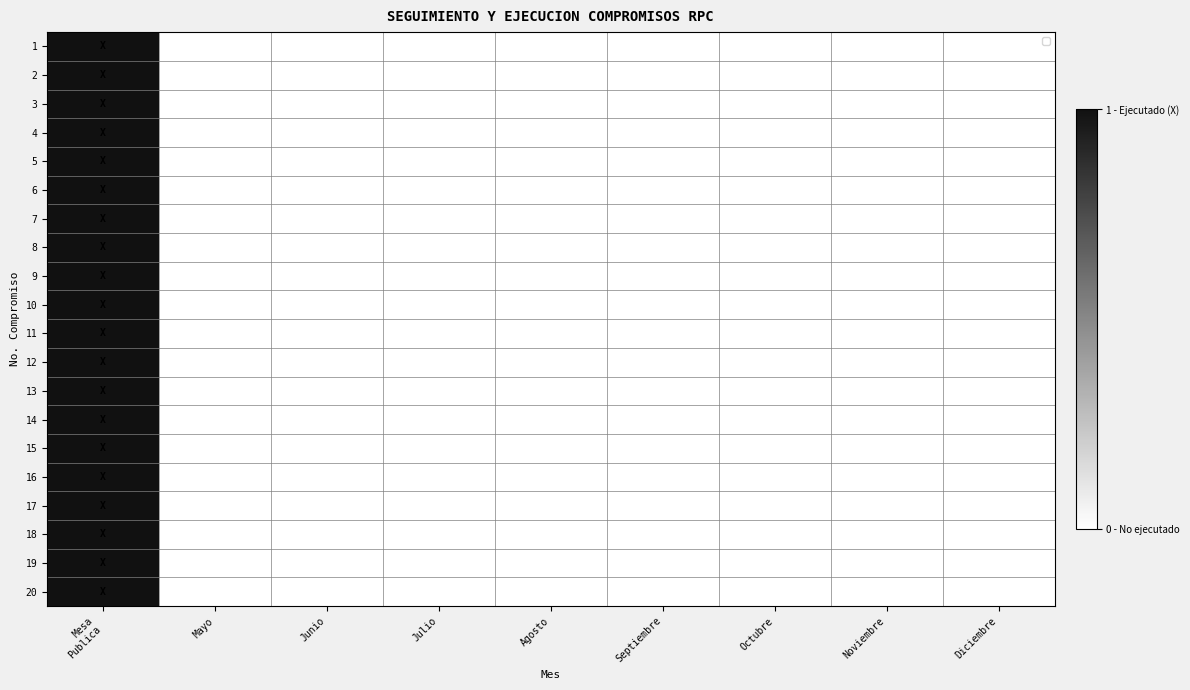

Reading left to right, what are all the values shown in this chart?

1: Mesa
Publica=1	Mayo=0	Junio=0	Julio=0	Agosto=0	Septiembre=0	Octubre=0	Noviembre=0	Diciembre=0
2: Mesa
Publica=1	Mayo=0	Junio=0	Julio=0	Agosto=0	Septiembre=0	Octubre=0	Noviembre=0	Diciembre=0
3: Mesa
Publica=1	Mayo=0	Junio=0	Julio=0	Agosto=0	Septiembre=0	Octubre=0	Noviembre=0	Diciembre=0
4: Mesa
Publica=1	Mayo=0	Junio=0	Julio=0	Agosto=0	Septiembre=0	Octubre=0	Noviembre=0	Diciembre=0
5: Mesa
Publica=1	Mayo=0	Junio=0	Julio=0	Agosto=0	Septiembre=0	Octubre=0	Noviembre=0	Diciembre=0
6: Mesa
Publica=1	Mayo=0	Junio=0	Julio=0	Agosto=0	Septiembre=0	Octubre=0	Noviembre=0	Diciembre=0
7: Mesa
Publica=1	Mayo=0	Junio=0	Julio=0	Agosto=0	Septiembre=0	Octubre=0	Noviembre=0	Diciembre=0
8: Mesa
Publica=1	Mayo=0	Junio=0	Julio=0	Agosto=0	Septiembre=0	Octubre=0	Noviembre=0	Diciembre=0
9: Mesa
Publica=1	Mayo=0	Junio=0	Julio=0	Agosto=0	Septiembre=0	Octubre=0	Noviembre=0	Diciembre=0
10: Mesa
Publica=1	Mayo=0	Junio=0	Julio=0	Agosto=0	Septiembre=0	Octubre=0	Noviembre=0	Diciembre=0
11: Mesa
Publica=1	Mayo=0	Junio=0	Julio=0	Agosto=0	Septiembre=0	Octubre=0	Noviembre=0	Diciembre=0
12: Mesa
Publica=1	Mayo=0	Junio=0	Julio=0	Agosto=0	Septiembre=0	Octubre=0	Noviembre=0	Diciembre=0
13: Mesa
Publica=1	Mayo=0	Junio=0	Julio=0	Agosto=0	Septiembre=0	Octubre=0	Noviembre=0	Diciembre=0
14: Mesa
Publica=1	Mayo=0	Junio=0	Julio=0	Agosto=0	Septiembre=0	Octubre=0	Noviembre=0	Diciembre=0
15: Mesa
Publica=1	Mayo=0	Junio=0	Julio=0	Agosto=0	Septiembre=0	Octubre=0	Noviembre=0	Diciembre=0
16: Mesa
Publica=1	Mayo=0	Junio=0	Julio=0	Agosto=0	Septiembre=0	Octubre=0	Noviembre=0	Diciembre=0
17: Mesa
Publica=1	Mayo=0	Junio=0	Julio=0	Agosto=0	Septiembre=0	Octubre=0	Noviembre=0	Diciembre=0
18: Mesa
Publica=1	Mayo=0	Junio=0	Julio=0	Agosto=0	Septiembre=0	Octubre=0	Noviembre=0	Diciembre=0
19: Mesa
Publica=1	Mayo=0	Junio=0	Julio=0	Agosto=0	Septiembre=0	Octubre=0	Noviembre=0	Diciembre=0
20: Mesa
Publica=1	Mayo=0	Junio=0	Julio=0	Agosto=0	Septiembre=0	Octubre=0	Noviembre=0	Diciembre=0